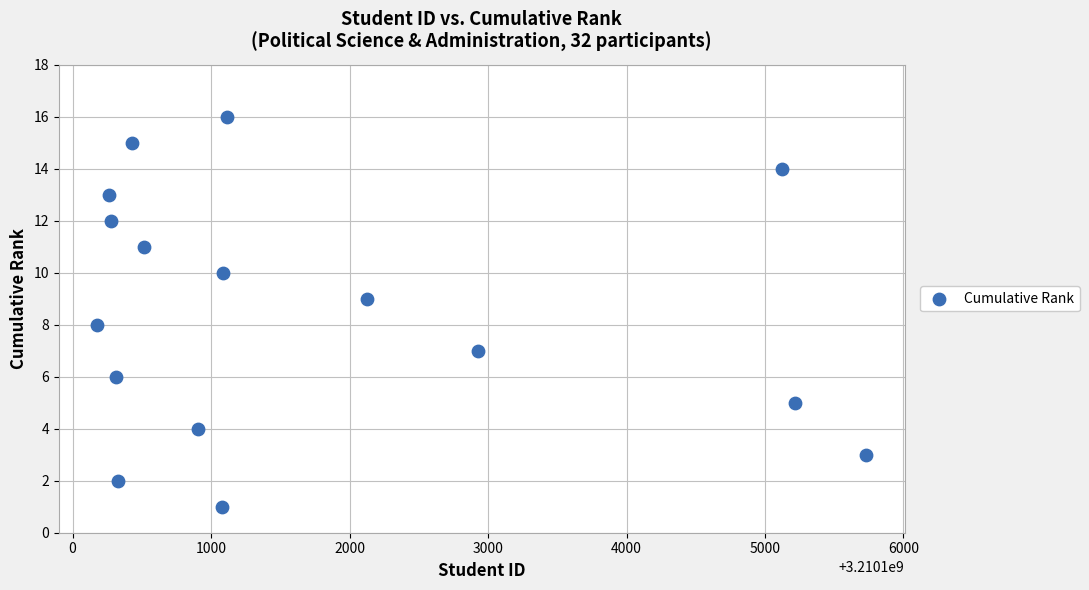

What is the range of X values (max minus min)?

5552